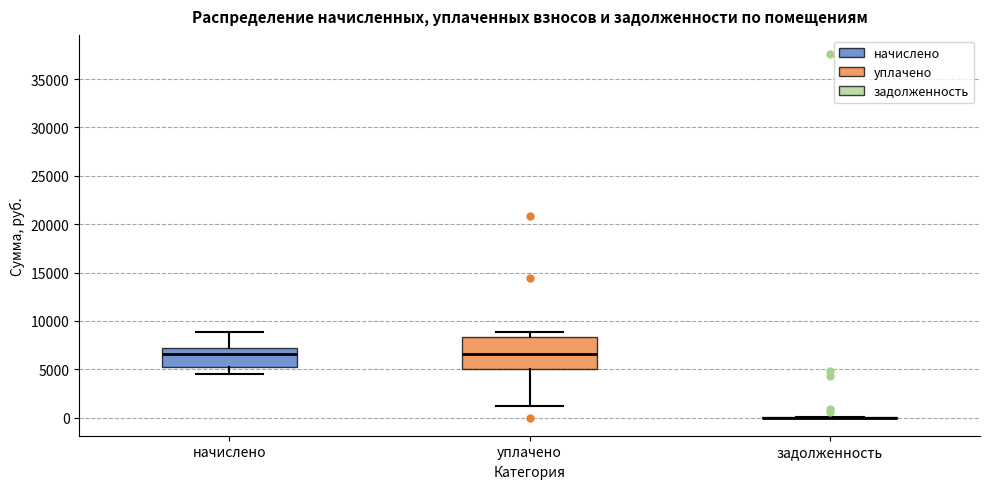

Reading left to right, read every box against the y-axis: the position of its median line, the range the box covers, and the ends of its whiskers. The values are not printed on the chart, so give them approximately, as read against the axis.

начислено: median 6500, box 5000 to 7000, whiskers 4500 to 9000
уплачено: median 6500, box 5000 to 8500, whiskers 1000 to 9000
задолженность: box collapsed to a line at 0, whiskers 0 to 0